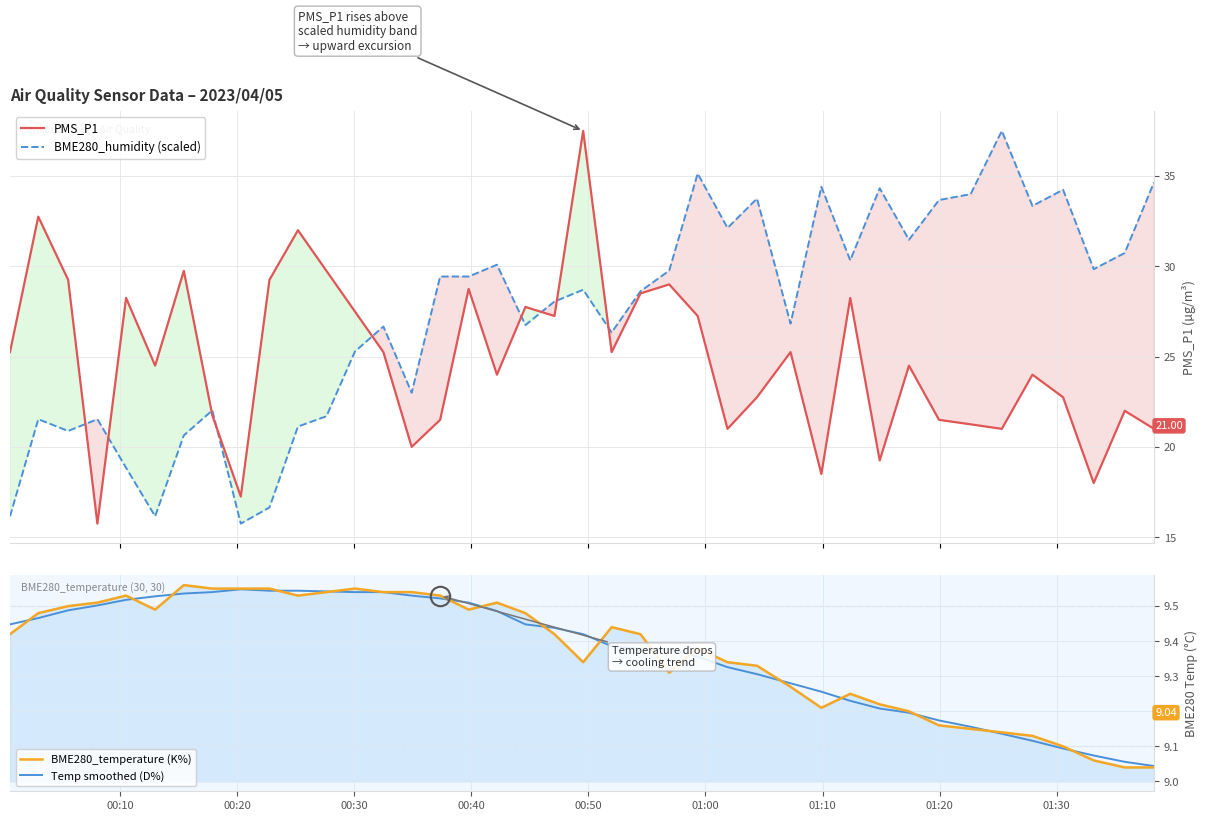

What are all the series names shown in the legend?

PMS_P1, BME280_humidity (scaled), BME280_temperature (K%), Temp smoothed (D%)